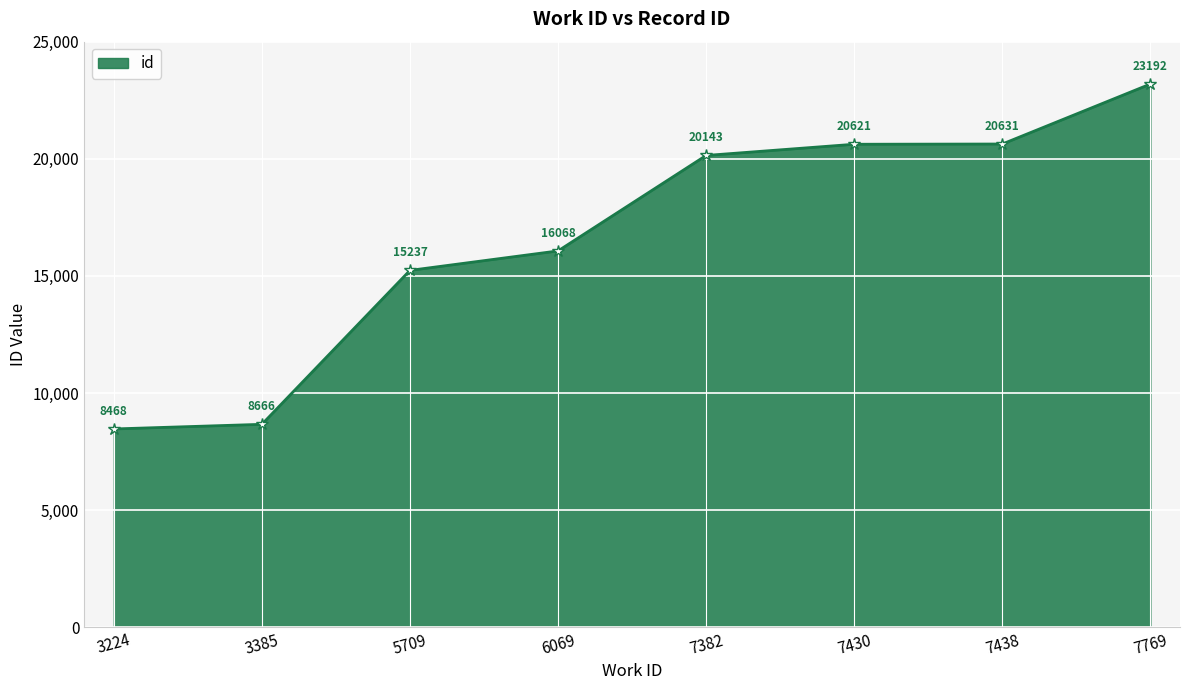

True or false: the data has more than 0 interior local peaks.

False